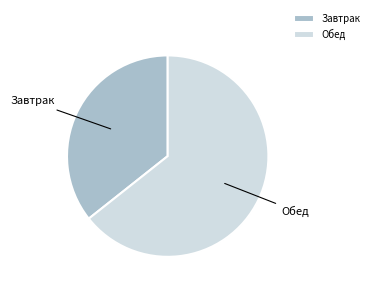

Does any single category account for the majority?

Yes